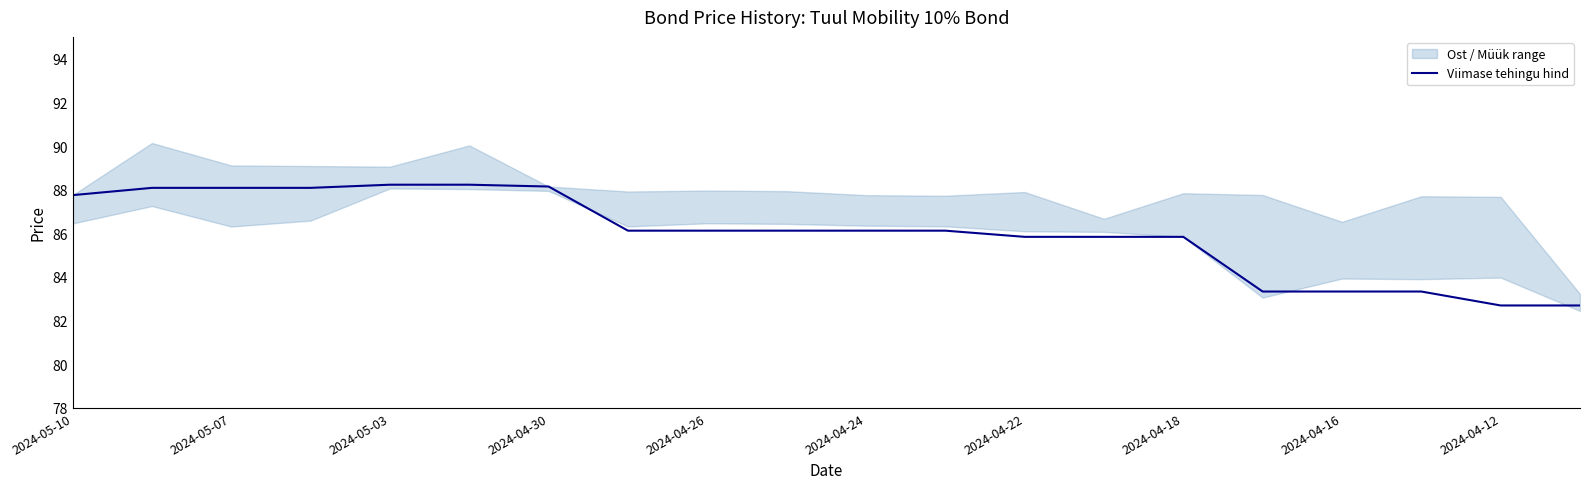

What is the minimum value shown in the chart?

82.7